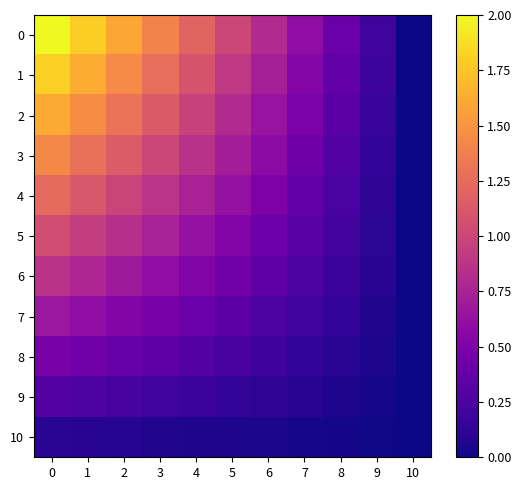

Reading left to right, transcribe all the data shown in this chart.

0: 0=2.0	1=1.8	2=1.6	3=1.4	4=1.2	5=1.0	6=0.8	7=0.6	8=0.4	9=0.2	10=0.0
1: 0=1.8	1=1.6	2=1.4	3=1.3	4=1.1	5=0.9	6=0.7	7=0.5	8=0.4	9=0.2	10=0.0
2: 0=1.6	1=1.5	2=1.3	3=1.1	4=1.0	5=0.8	6=0.6	7=0.5	8=0.3	9=0.2	10=0.0
3: 0=1.4	1=1.3	2=1.1	3=1.0	4=0.9	5=0.7	6=0.6	7=0.4	8=0.3	9=0.1	10=0.0
4: 0=1.2	1=1.1	2=1.0	3=0.9	4=0.7	5=0.6	6=0.5	7=0.4	8=0.2	9=0.1	10=0.0
5: 0=1.1	1=0.9	2=0.8	3=0.7	4=0.6	5=0.5	6=0.4	7=0.3	8=0.2	9=0.1	10=0.0
6: 0=0.9	1=0.8	2=0.7	3=0.6	4=0.5	5=0.4	6=0.3	7=0.3	8=0.2	9=0.1	10=0.0
7: 0=0.7	1=0.6	2=0.5	3=0.5	4=0.4	5=0.3	6=0.3	7=0.2	8=0.1	9=0.1	10=0.0
8: 0=0.5	1=0.4	2=0.4	3=0.3	4=0.3	5=0.2	6=0.2	7=0.1	8=0.1	9=0.0	10=0.0
9: 0=0.3	1=0.3	2=0.2	3=0.2	4=0.2	5=0.1	6=0.1	7=0.1	8=0.1	9=0.0	10=0.0
10: 0=0.1	1=0.1	2=0.1	3=0.1	4=0.1	5=0.1	6=0.0	7=0.0	8=0.0	9=0.0	10=0.0